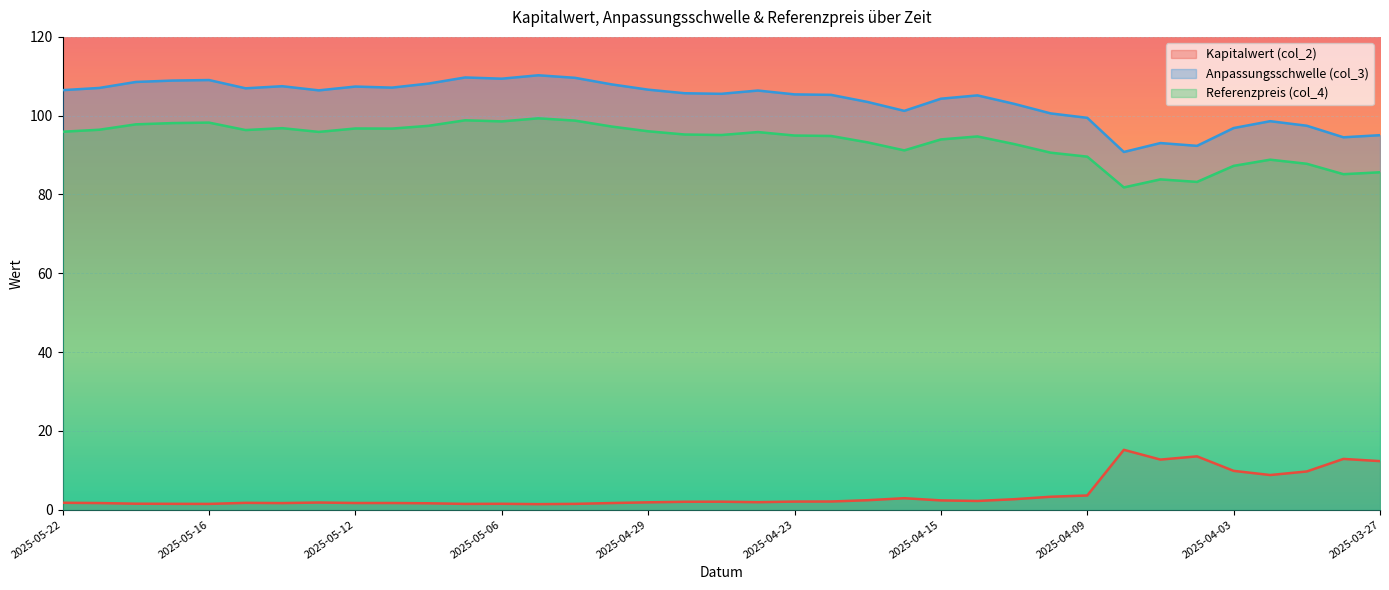

The value of Anpassungsschwelle (col_3) at 2025-05-13 is 55.9. True or false?

False